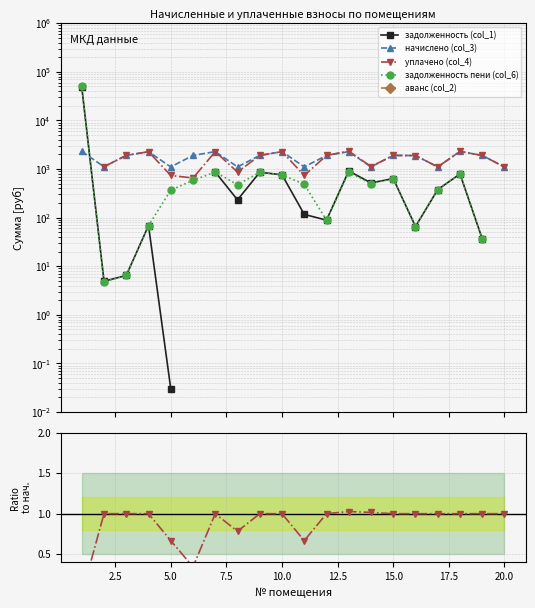

At how many categories does at least one series exceed 40663?

1